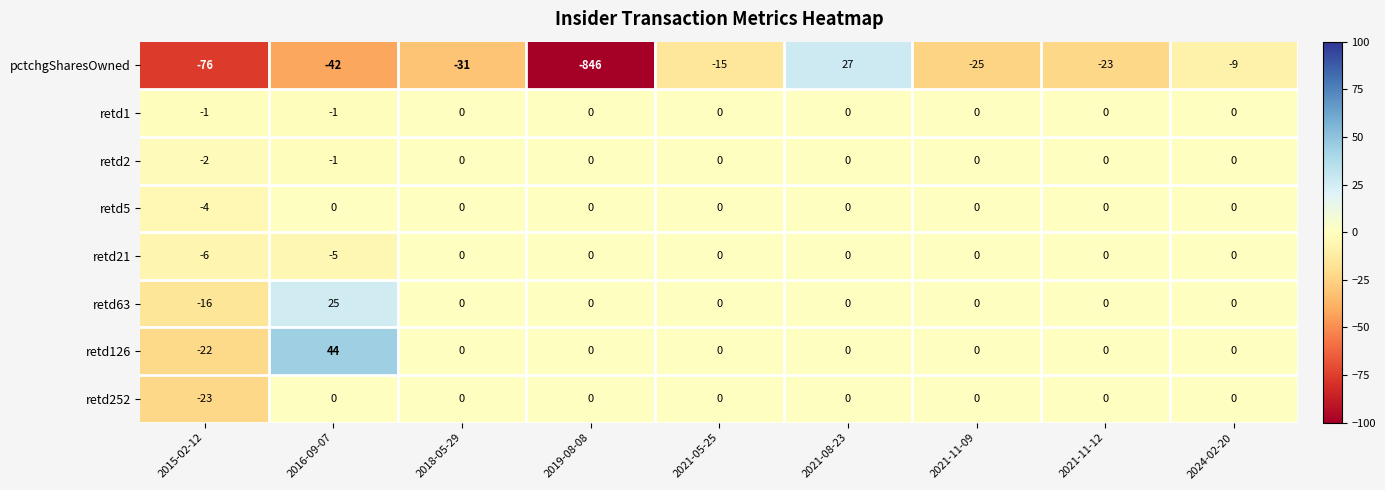

What is the difference between the pctchgSharesOwned values at 2015-02-12 and 2021-11-09?

51